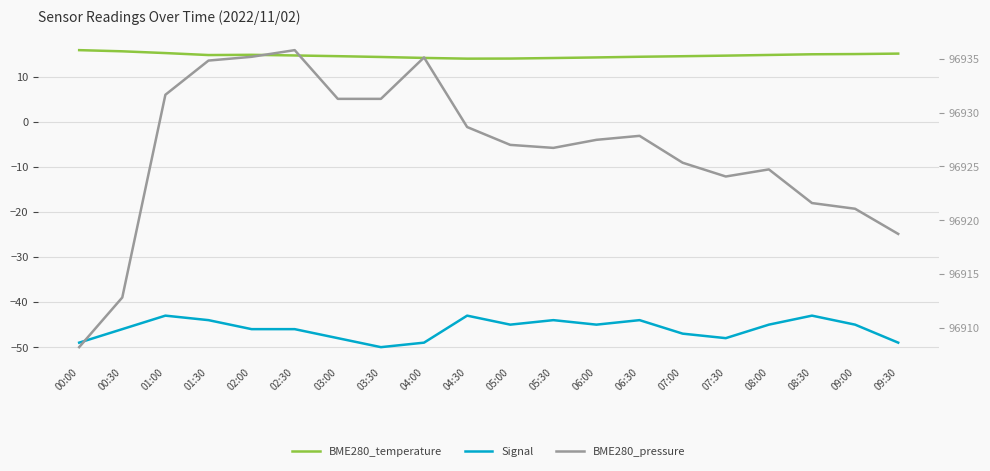

Is the value of BME280_temperature at 01:30 greater than the value of Signal at 01:00?

Yes